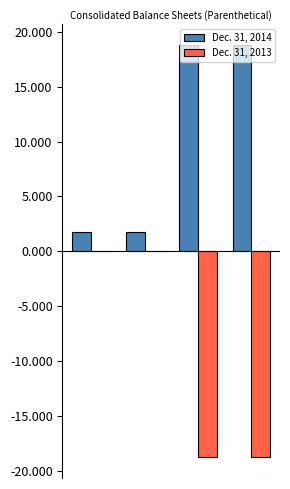

What is the greatest value displayed?

18.8